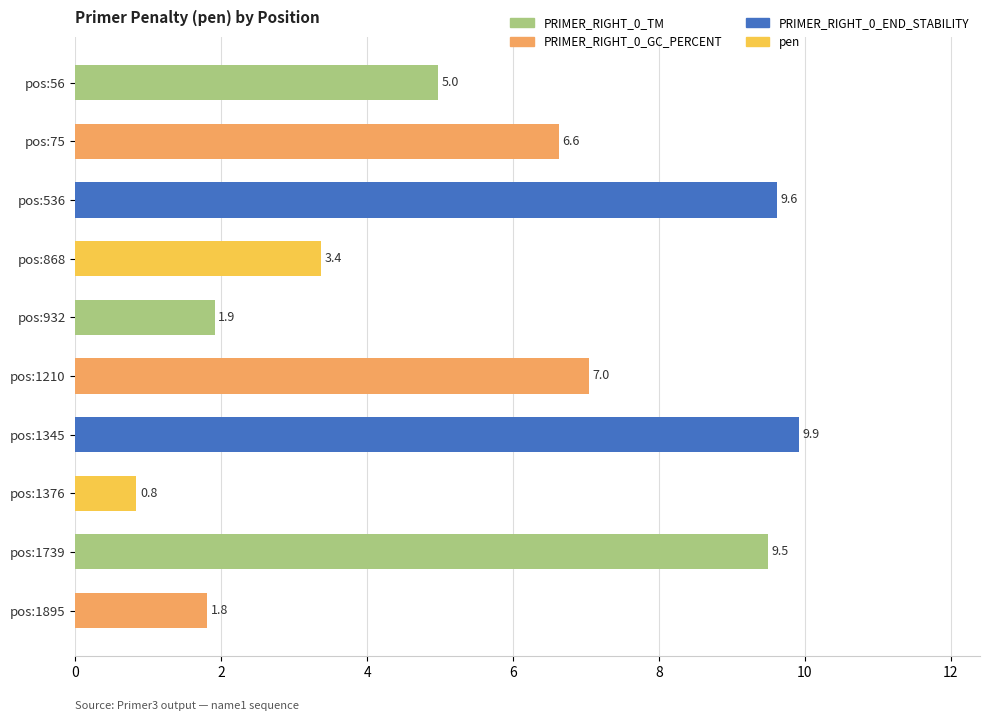

List the labels in order of value, smallest first.

pos:1376, pos:1895, pos:932, pos:868, pos:56, pos:75, pos:1210, pos:1739, pos:536, pos:1345